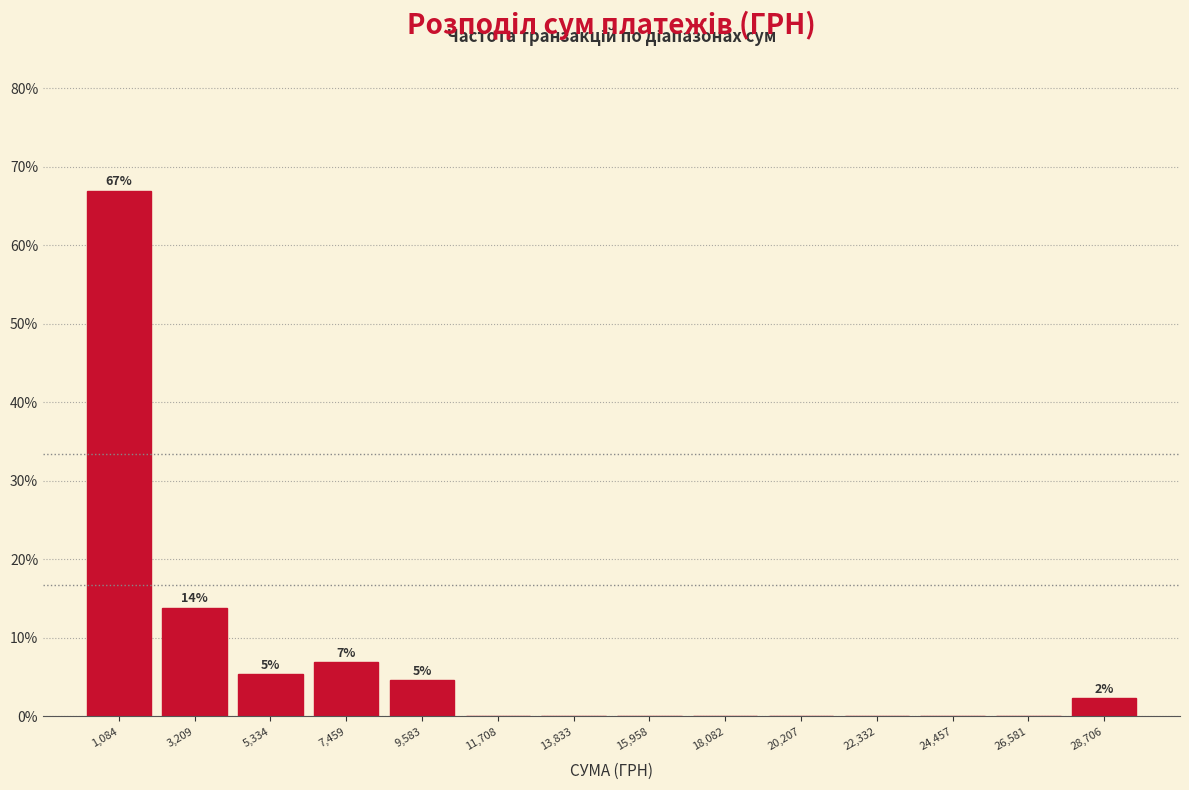

Which range on the x-axis has the tallest bar?

0 to 2000